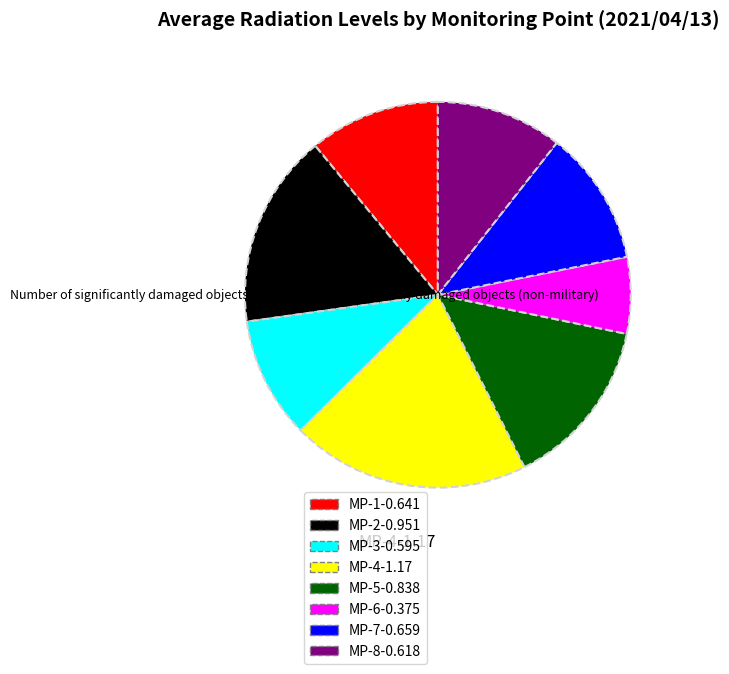

True or false: MP-3-0.595 accounts for 10% of the total.

True